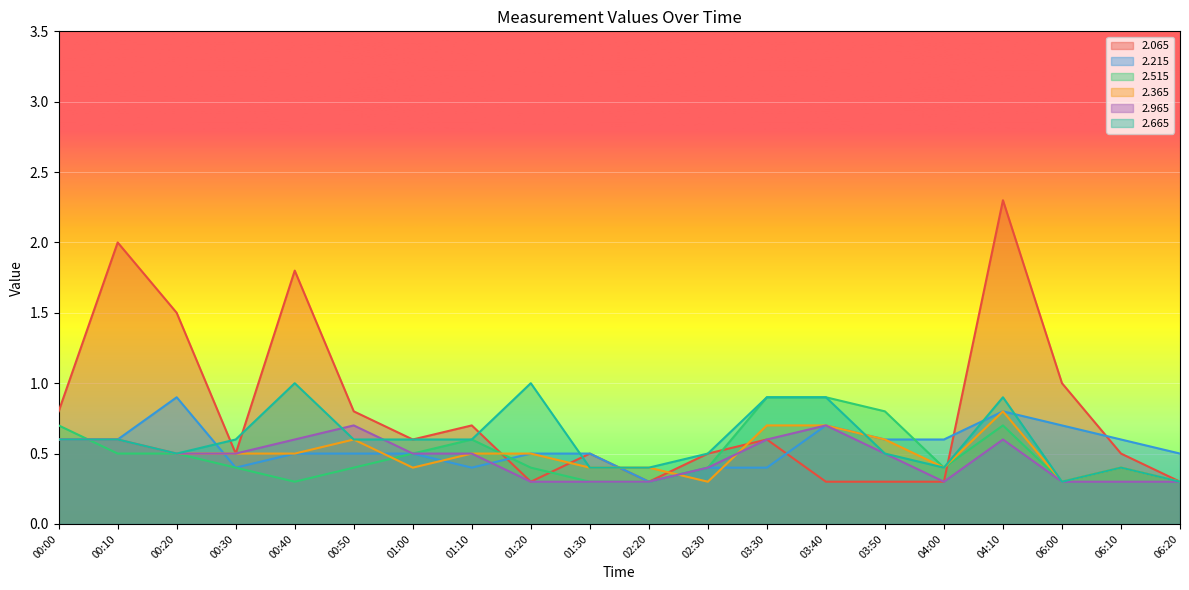

Which series changed the most between 02:20 and 03:50?

2.515